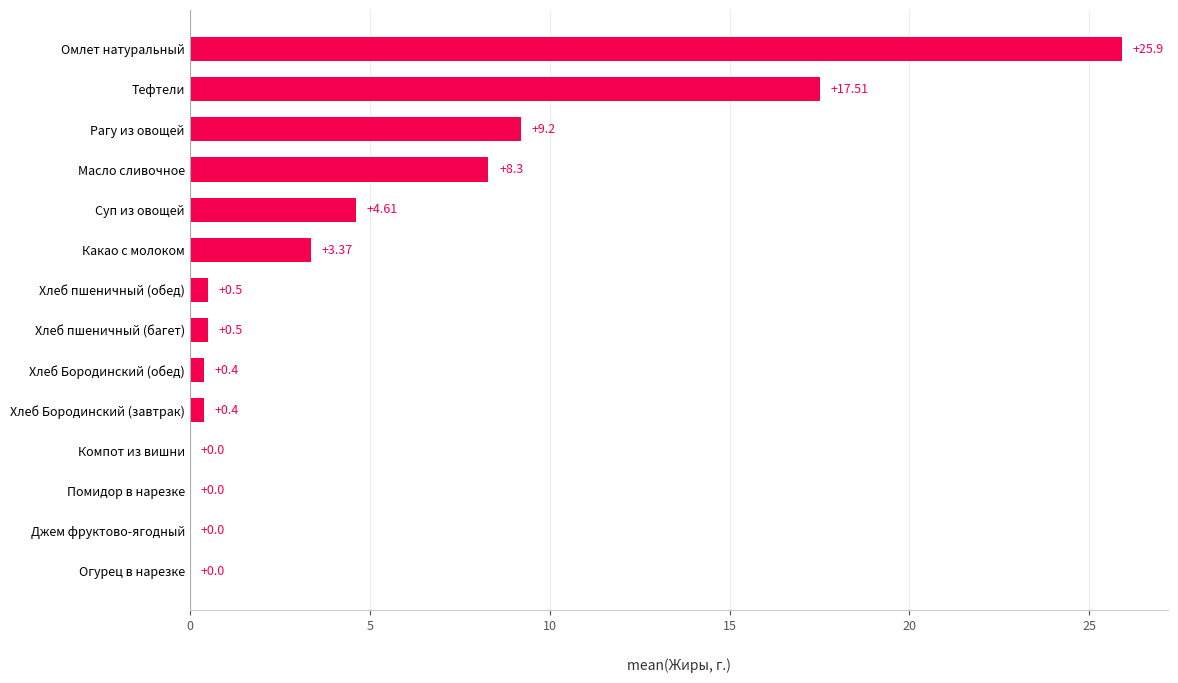

Which category has the highest value across all series?

Омлет натуральный